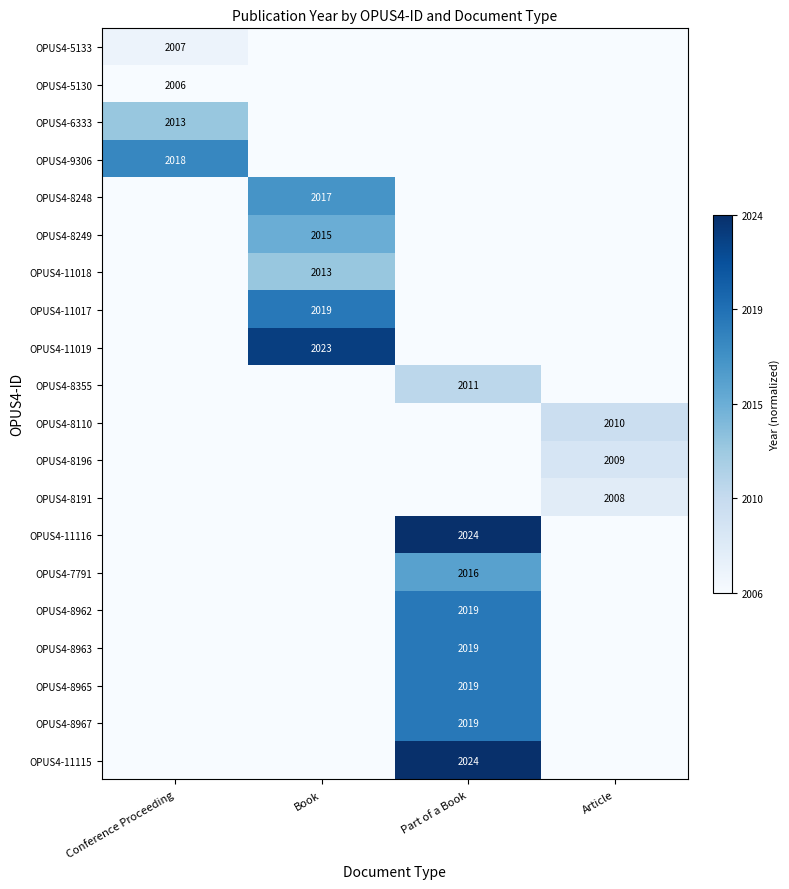

The OPUS4-9306 series shows 2018 at Conference Proceeding. True or false?

True